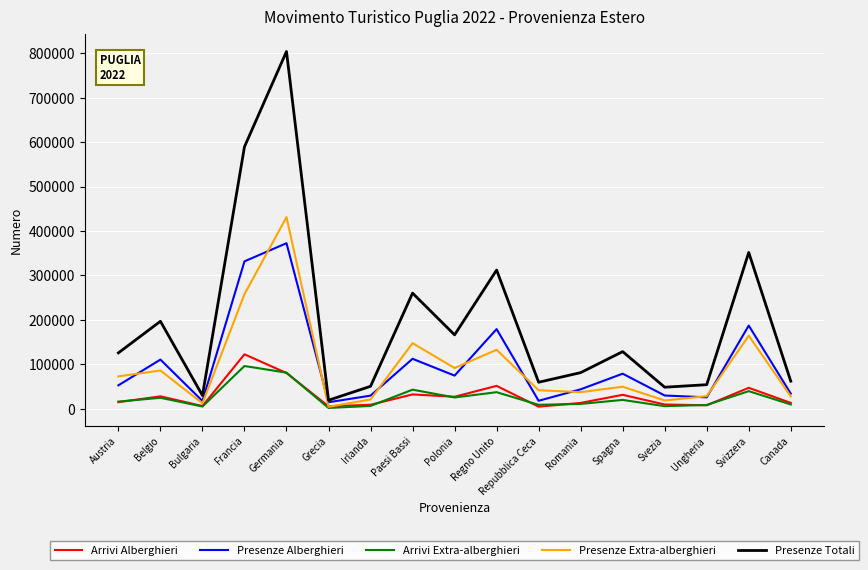

The Arrivi Extra-alberghieri series shows 1912 at Grecia. True or false?

True